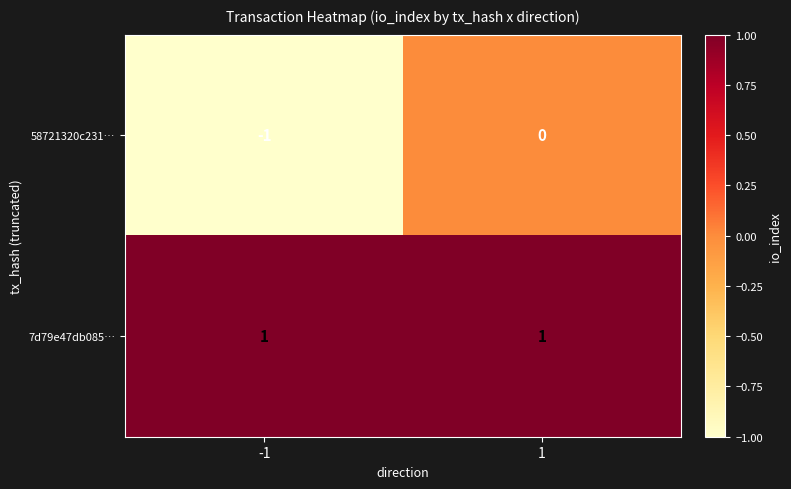

At how many categories does at least one series exceed 0?

2